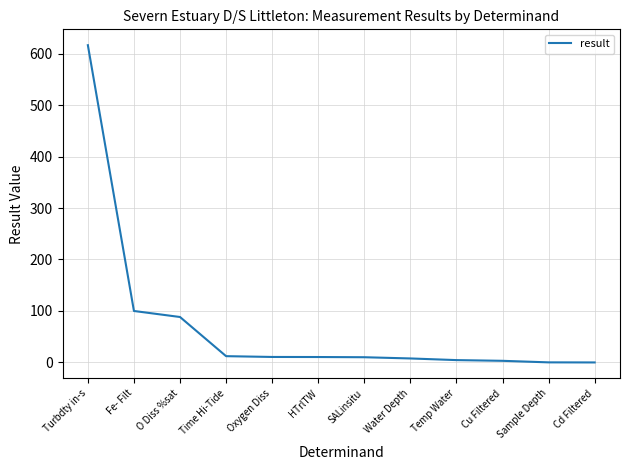

What is the maximum value shown in the chart?

616.2